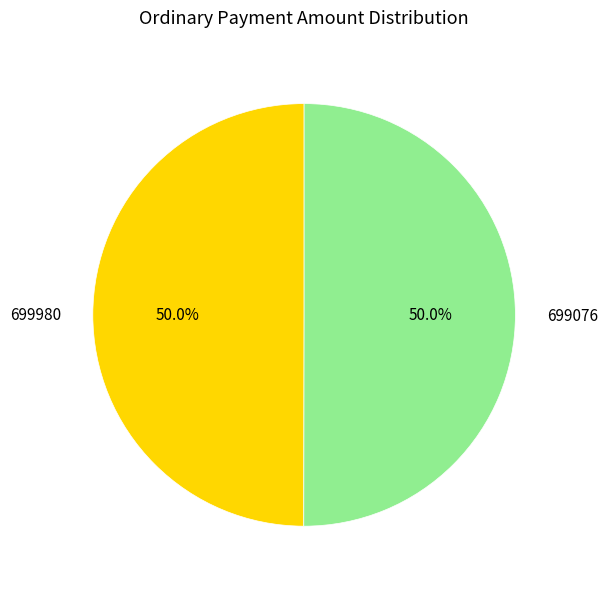

Approximately how many times larger is the value at 699076 compared to 699980?

1.0